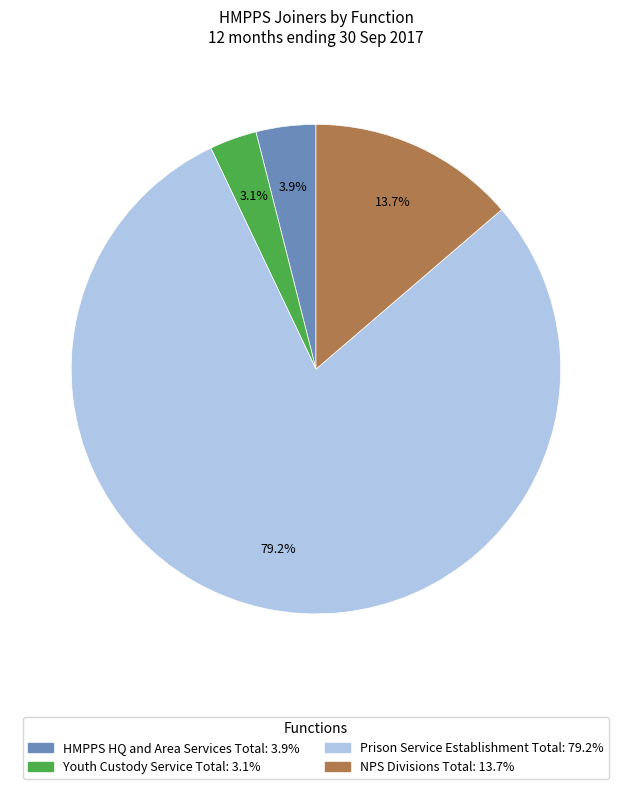

The HMPPS HQ and Area Services Total slice represents 4% of the pie. True or false?

True